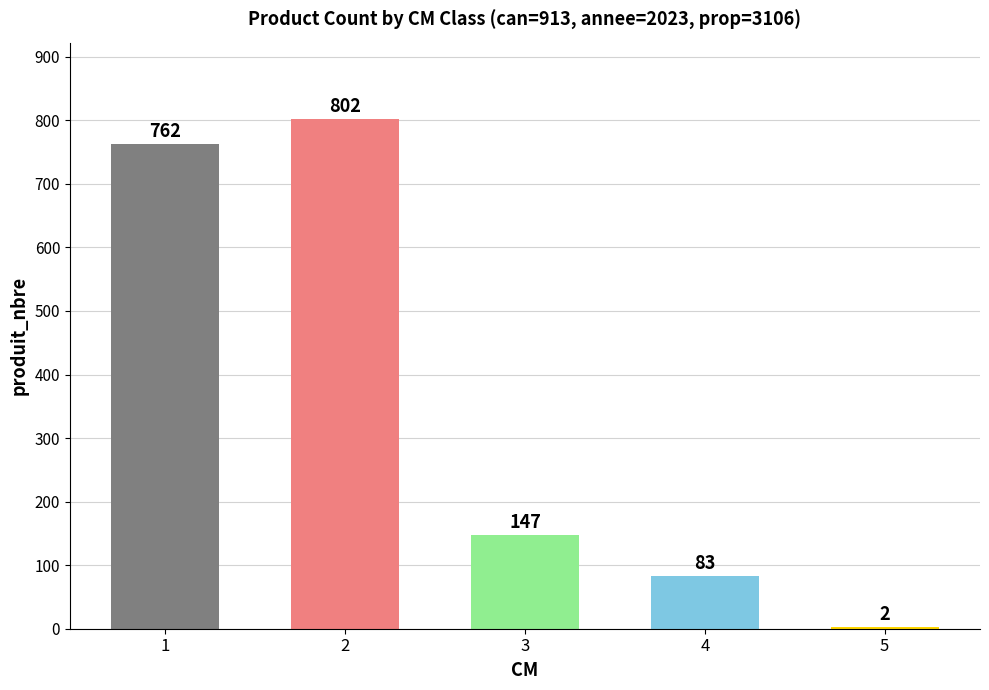

Reading right to left, list all the values displayed in this chart.

5=2	4=83	3=147	2=802	1=762